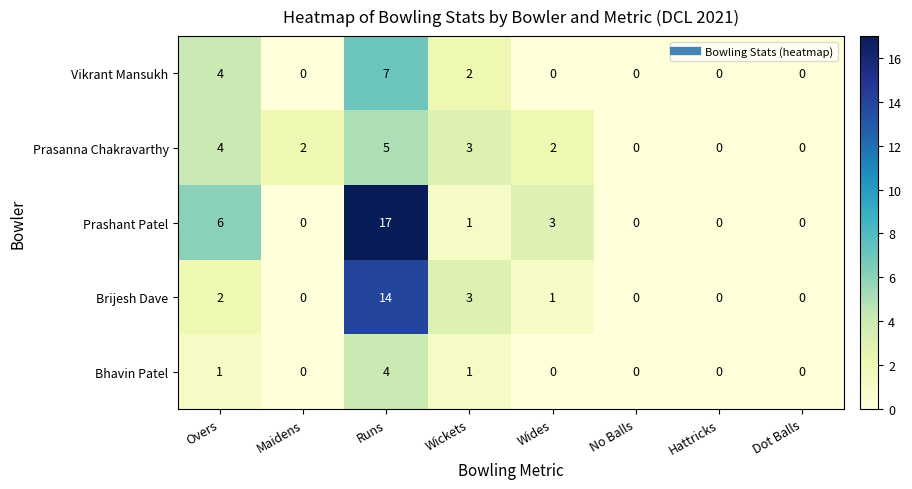

Count the Prasanna Chakravarthy values in the range 0 to 4.

7